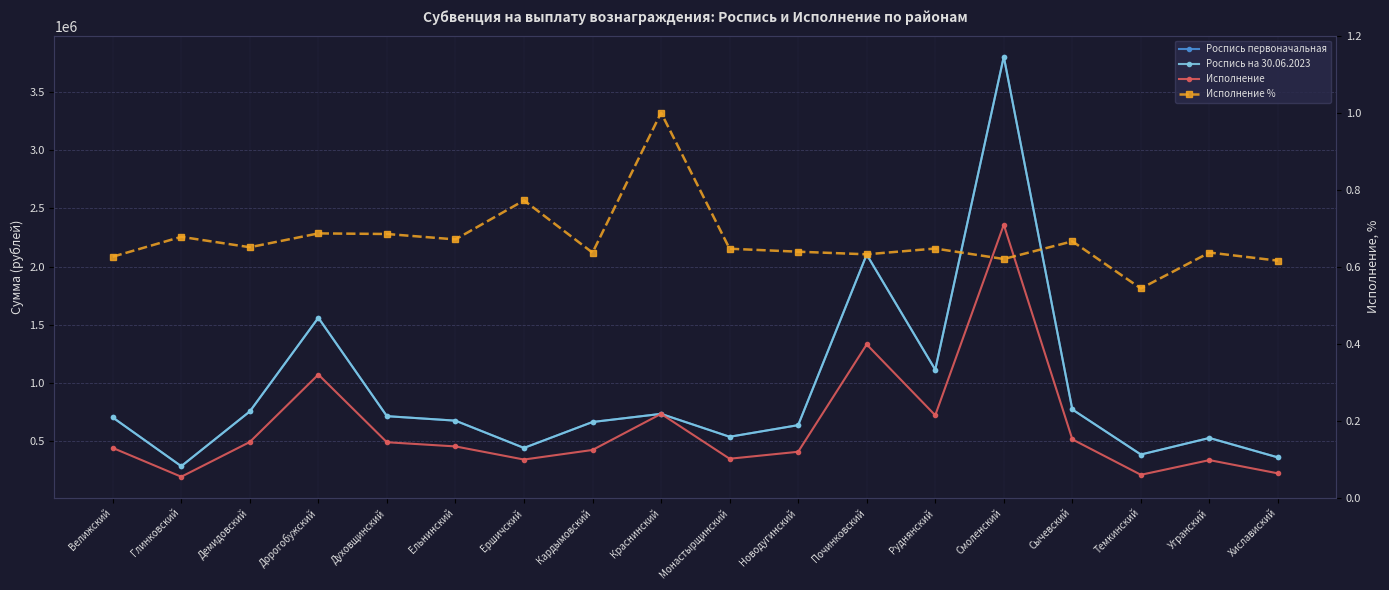

How many lines are shown in the chart?

4